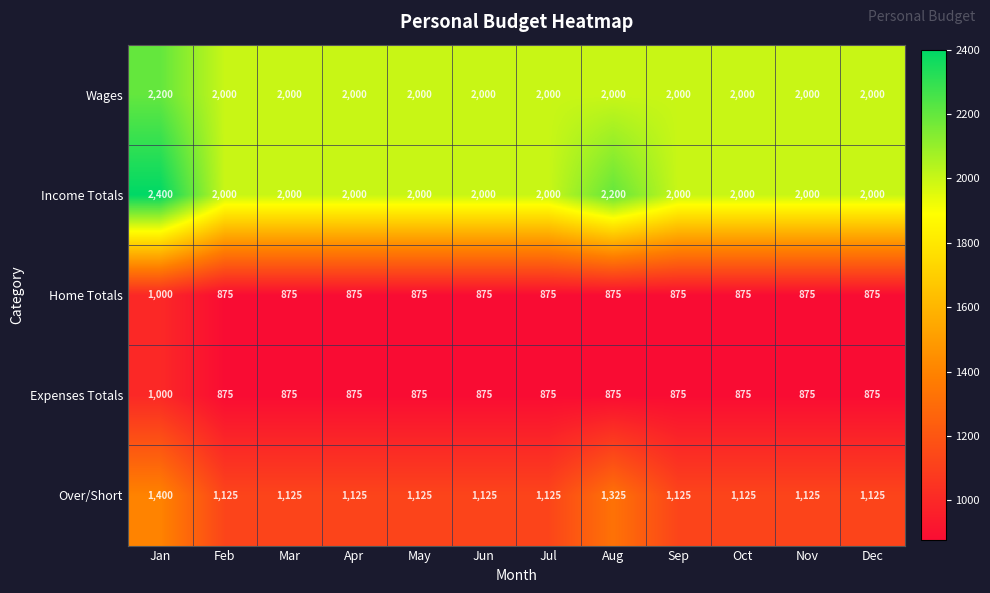

At which label does Home Totals reach its peak?

Jan